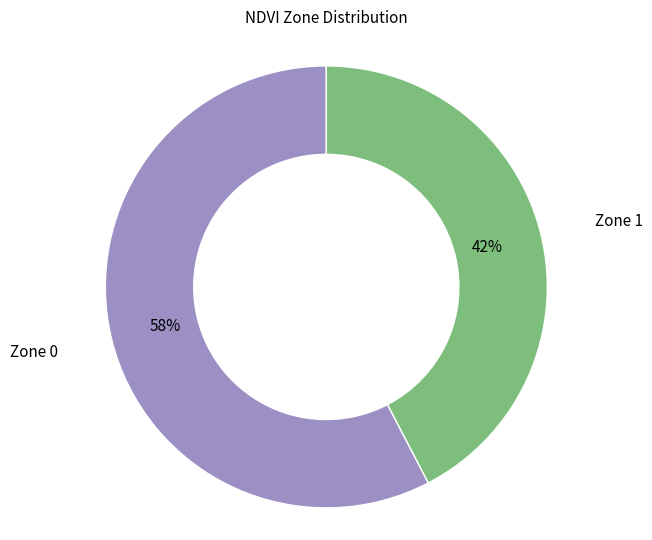

To the nearest percent, what is the average slice percentage?

50%